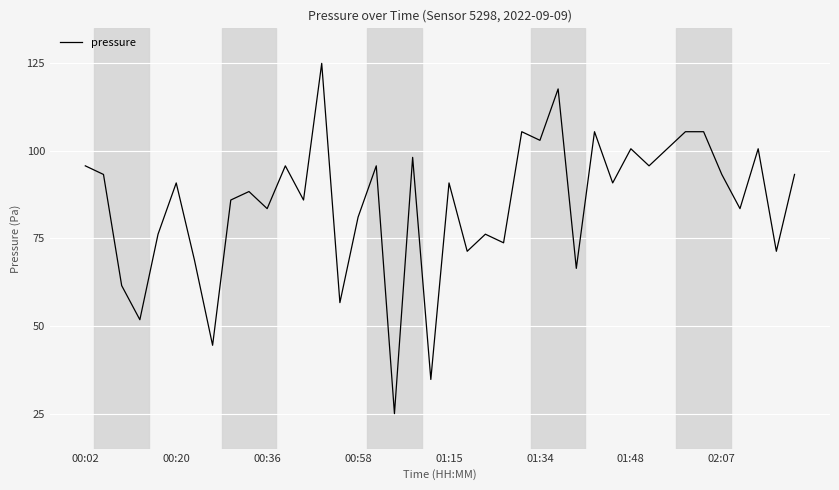

What is the difference between the maximum and minimum values?

100.0